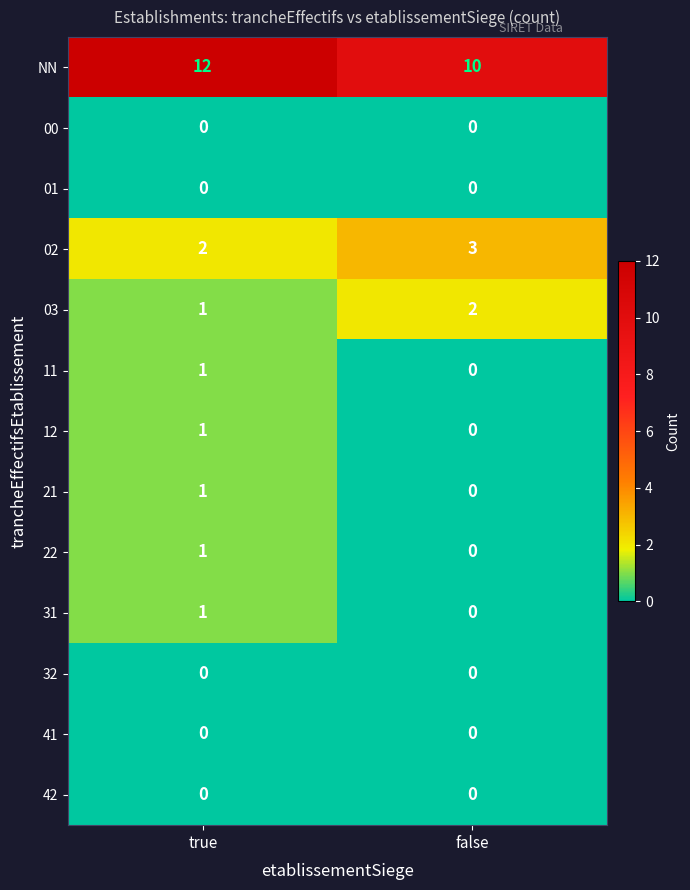

The 31 series shows -1 at false. True or false?

False